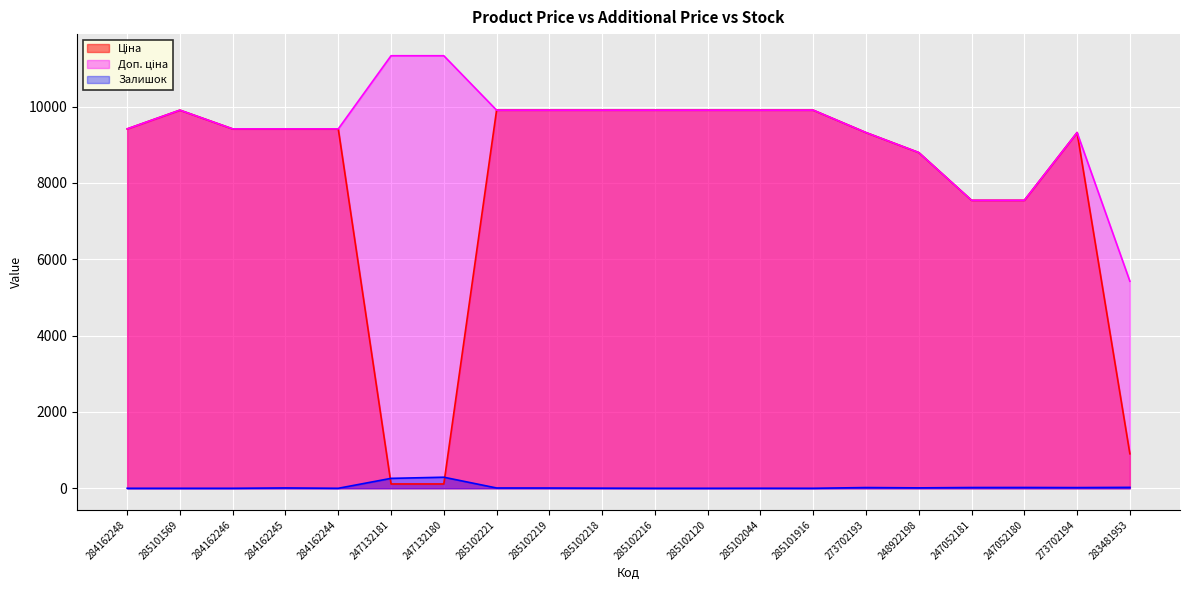

At how many categories does at least one series exceed 3207?

20